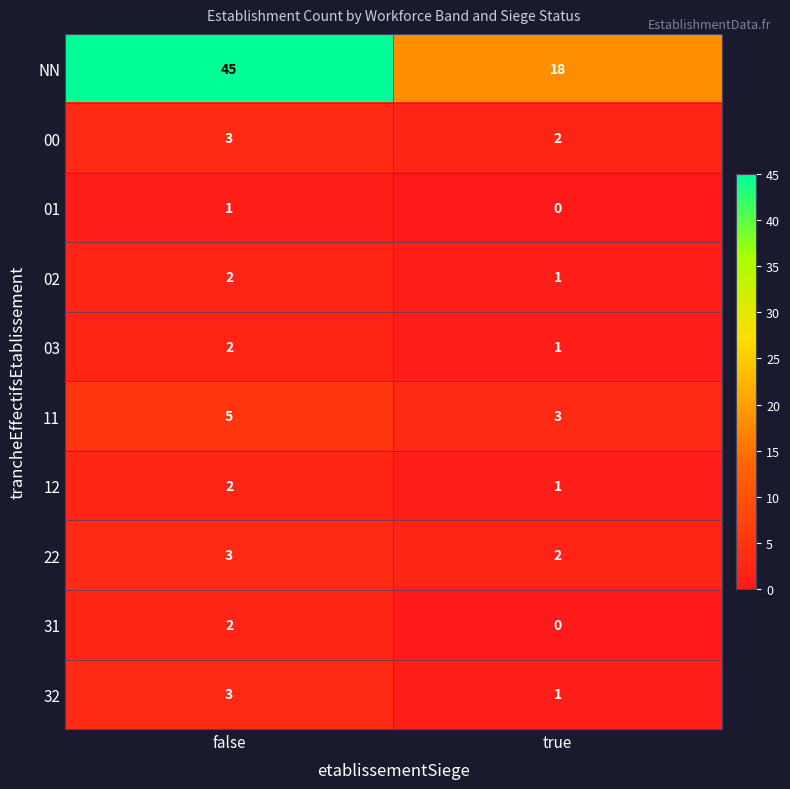

Rank the categories by 32 value from lowest to highest.

true, false